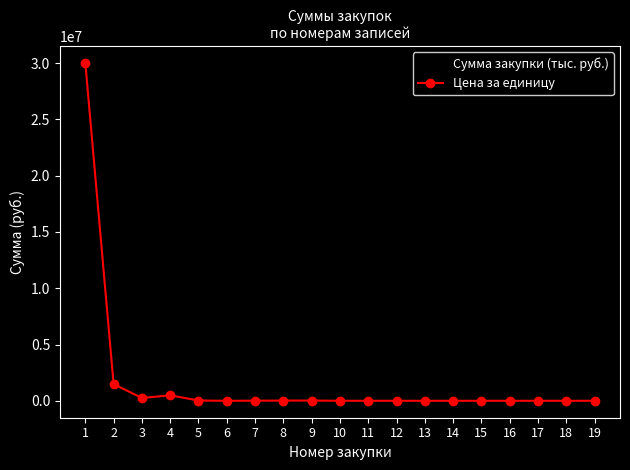

How many values in the Сумма закупки (тыс. руб.) series are below 13032?

1